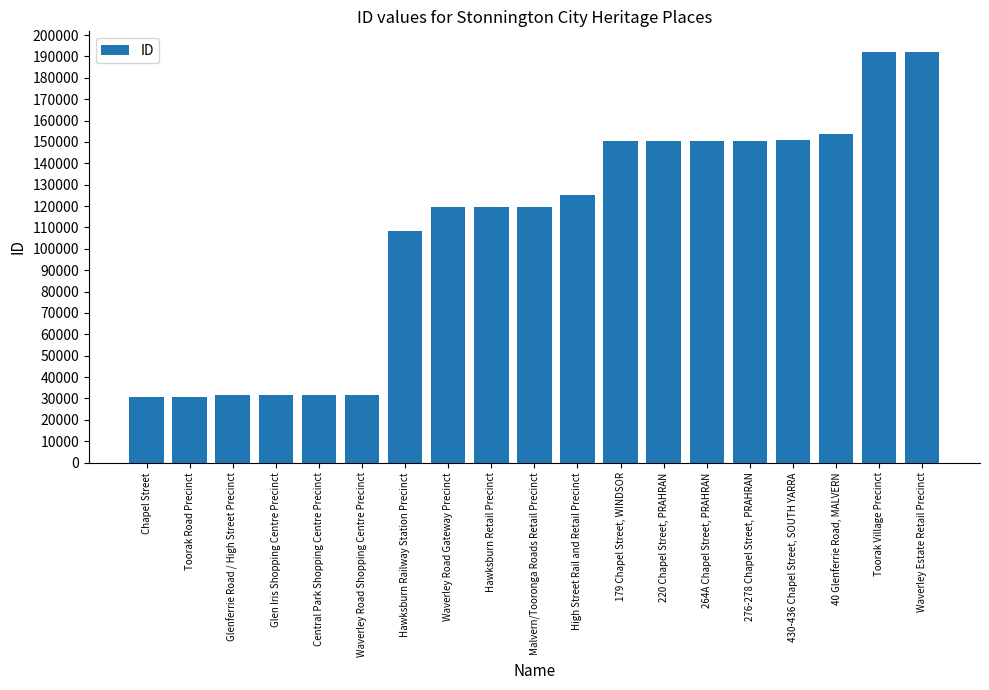

List the labels in order of value, smallest first.

Chapel Street, Toorak Road Precinct, Glenferrie Road / High Street Precinct, Glen Iris Shopping Centre Precinct, Central Park Shopping Centre Precinct, Waverley Road Shopping Centre Precinct, Hawksburn Railway Station Precinct, Waverley Road Gateway Precinct, Hawksburn Retail Precinct, Malvern/Tooronga Roads Retail Precinct, High Street Rail and Retail Precinct, 179 Chapel Street, WINDSOR, 220 Chapel Street, PRAHRAN, 264A Chapel Street, PRAHRAN, 276-278 Chapel Street, PRAHRAN, 430-436 Chapel Street, SOUTH YARRA, 40 Glenferrie Road, MALVERN, Toorak Village Precinct, Waverley Estate Retail Precinct